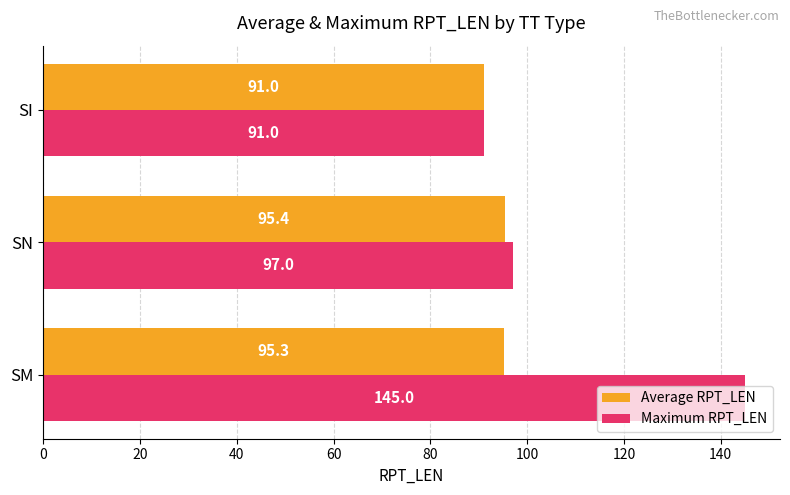

What are all the series names shown in the legend?

Average RPT_LEN, Maximum RPT_LEN